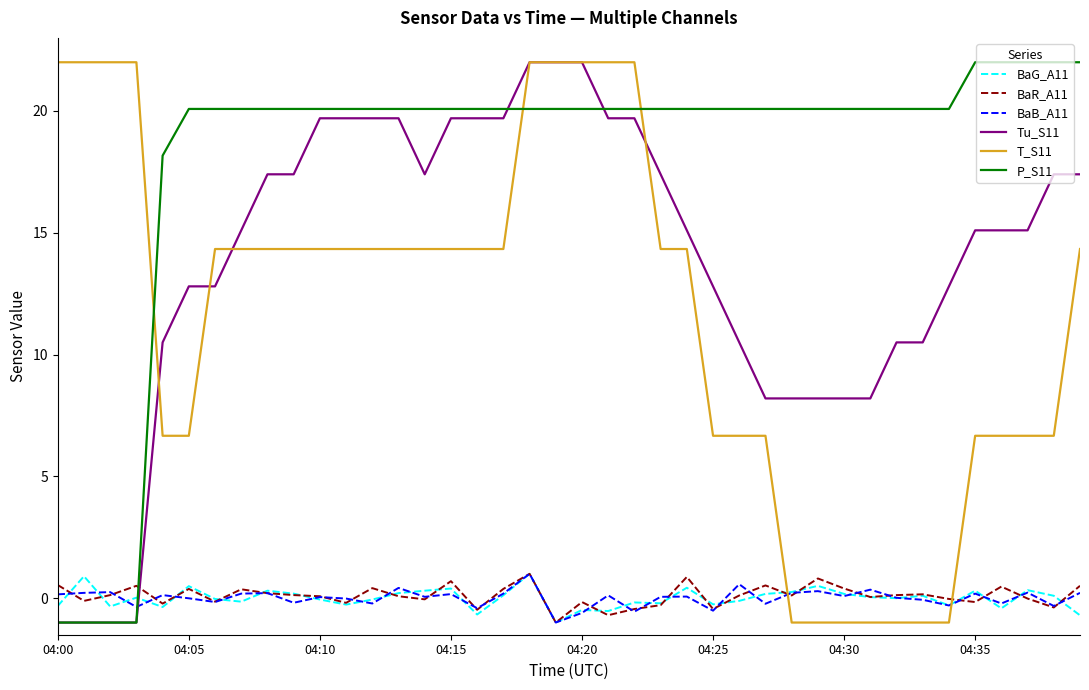

What is the minimum value for T_S11?

-1.0